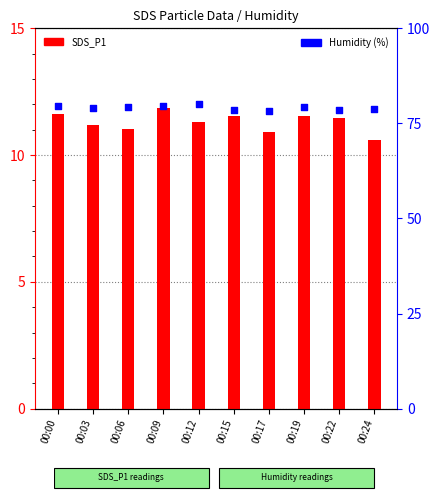

At how many categories does at least one series exceed 41?

10